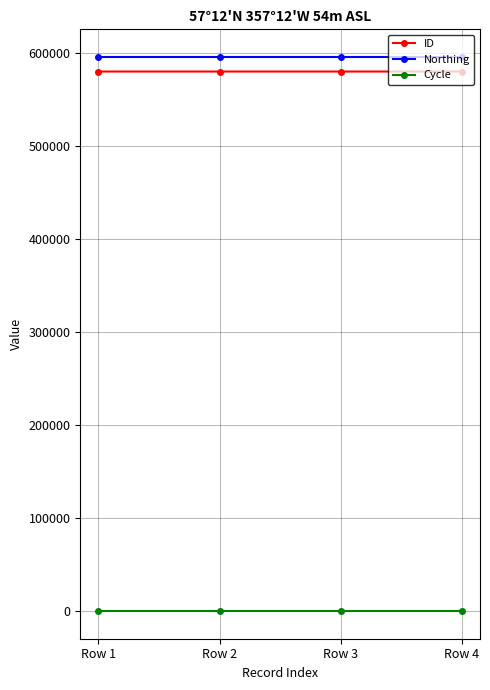

Count the ID values in the range 580588 to 580590.

3